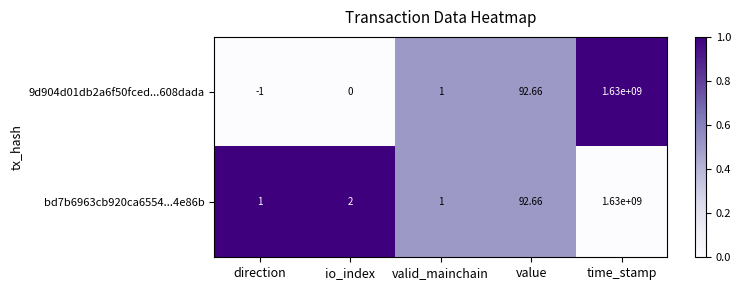

Is the value of 9d904d01db2a6f50fced...608dada at valid_mainchain greater than the value of bd7b6963cb920ca6554...4e86b at io_index?

No